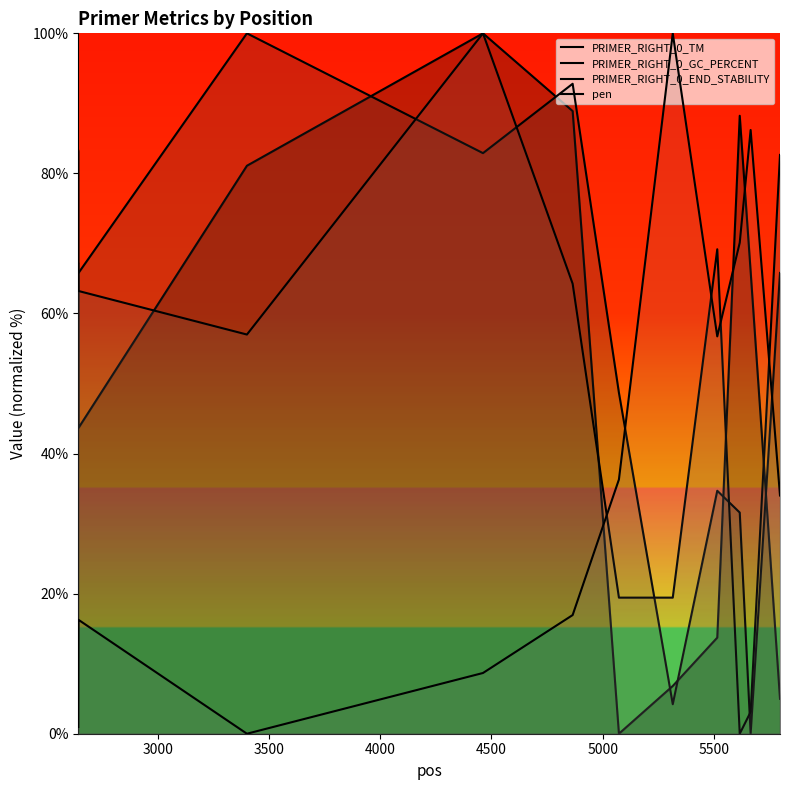

How many lines are shown in the chart?

4